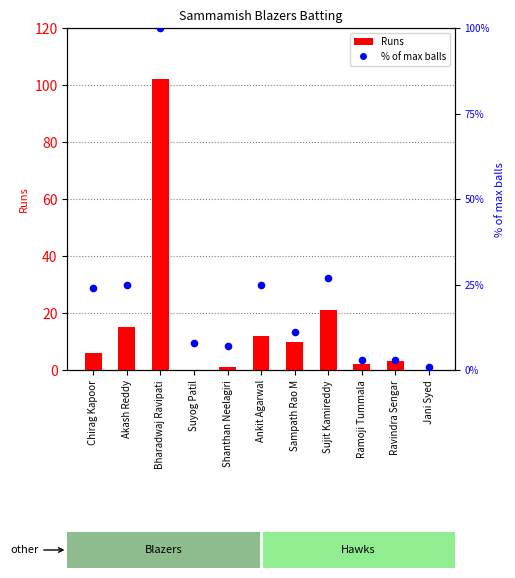

Which series contains the lowest Y value?

Runs